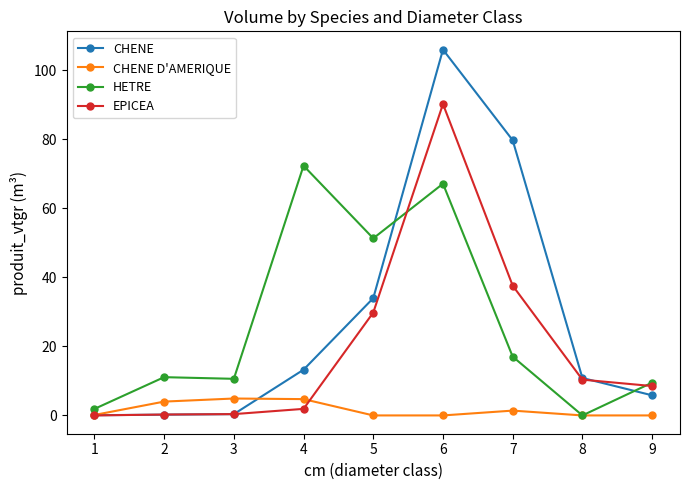

True or false: EPICEA has more than 2 points higher than both neighbors.

False